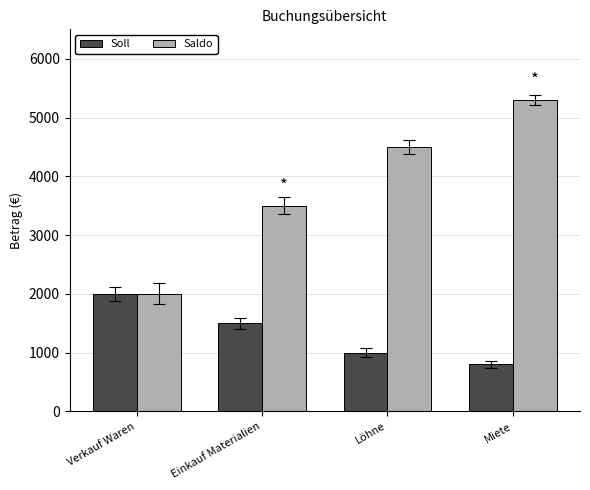

What is the lowest value of the Soll series?

800